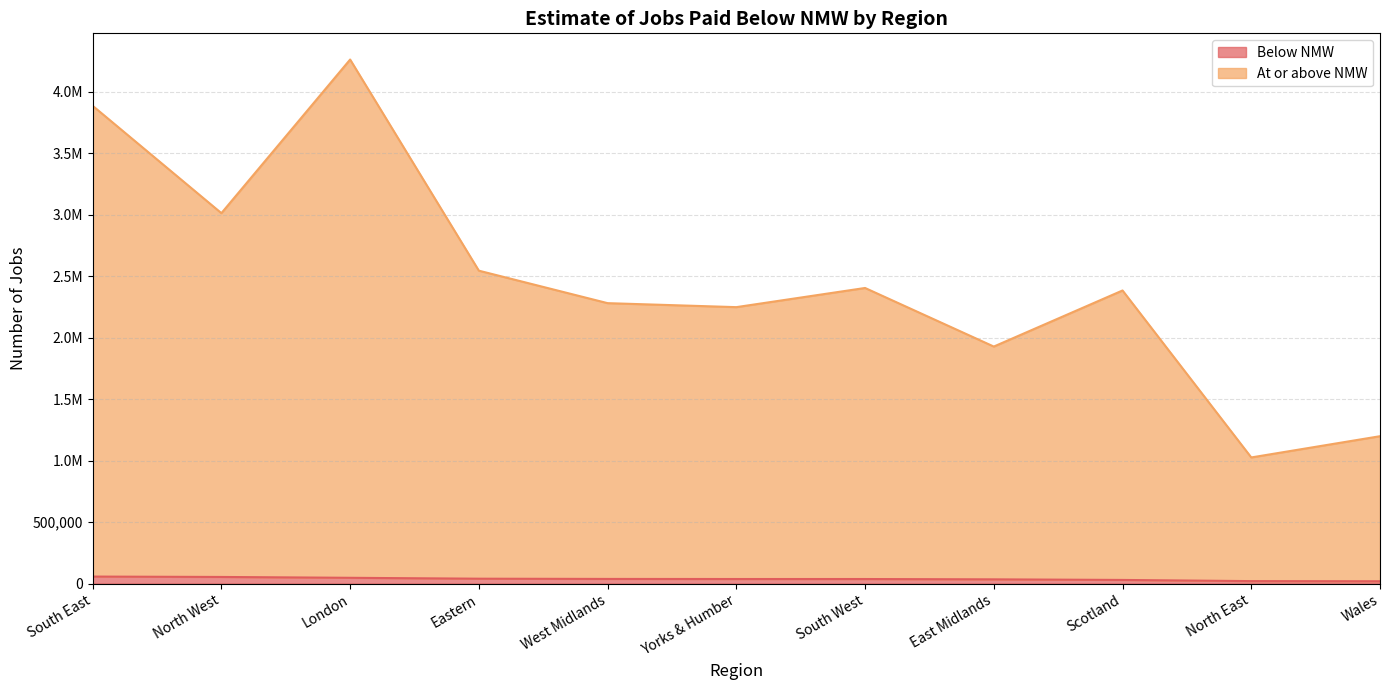

Which category has the highest value in the At or above NMW series?

London